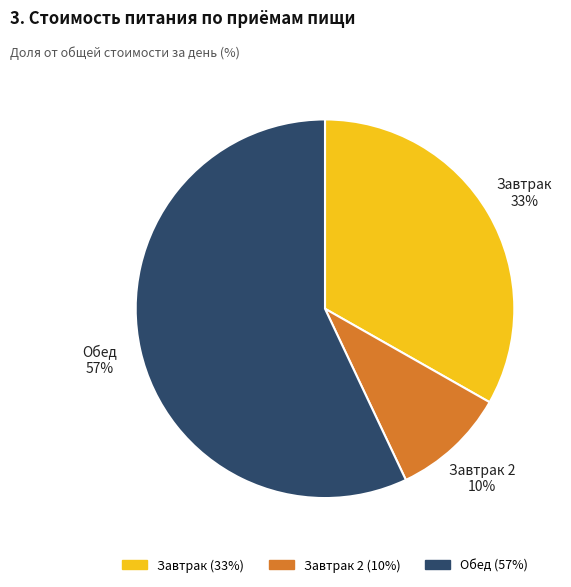

Is there any slice that represents more than half of the pie?

Yes